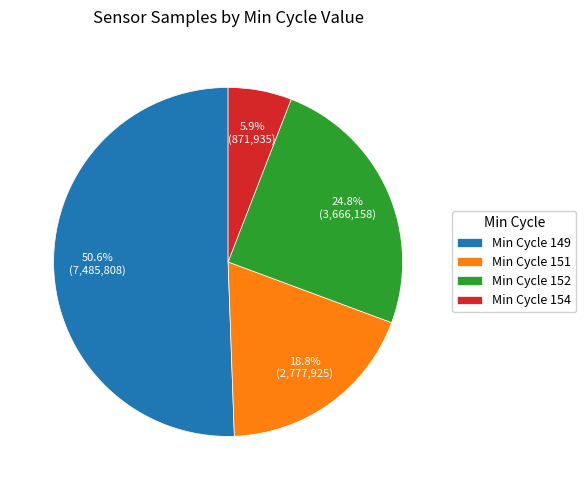

What percentage is NOT represented by Min Cycle 154?

94.1%